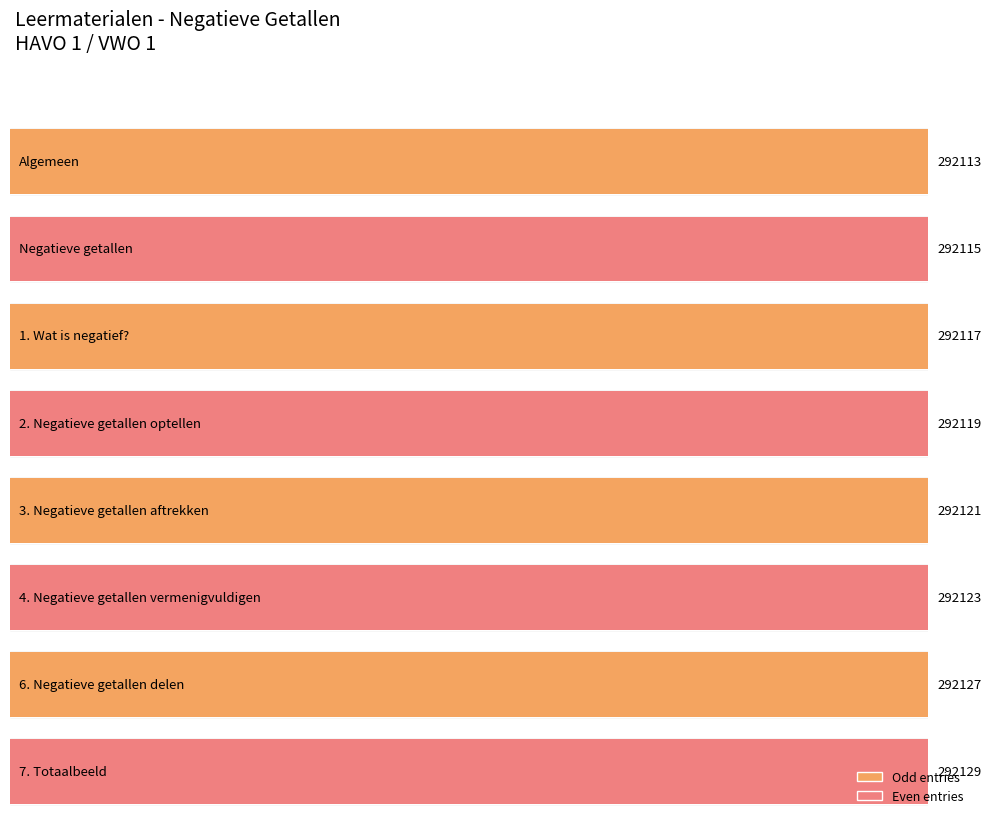

The value at 1. Wat is negatief? is 201819. True or false?

False